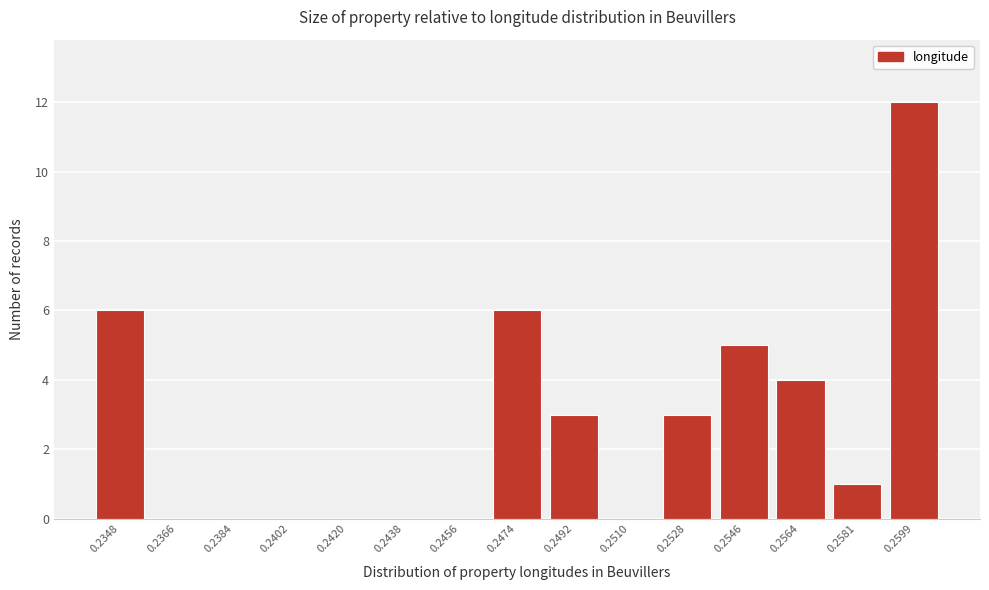

Reading left to right, what are all the values shown in this chart?

0.2348=6	0.2366=0	0.2384=0	0.2402=0	0.2420=0	0.2438=0	0.2456=0	0.2474=6	0.2492=3	0.2510=0	0.2528=3	0.2546=5	0.2564=4	0.2581=1	0.2599=12